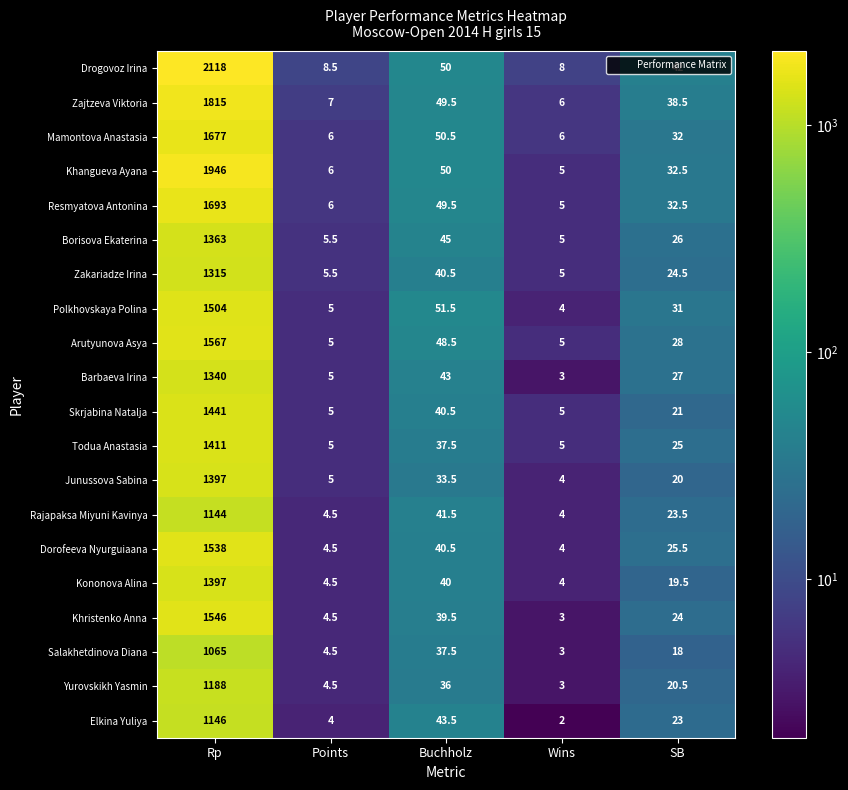

What is the difference between the highest and lowest values at Rp?

1053.0